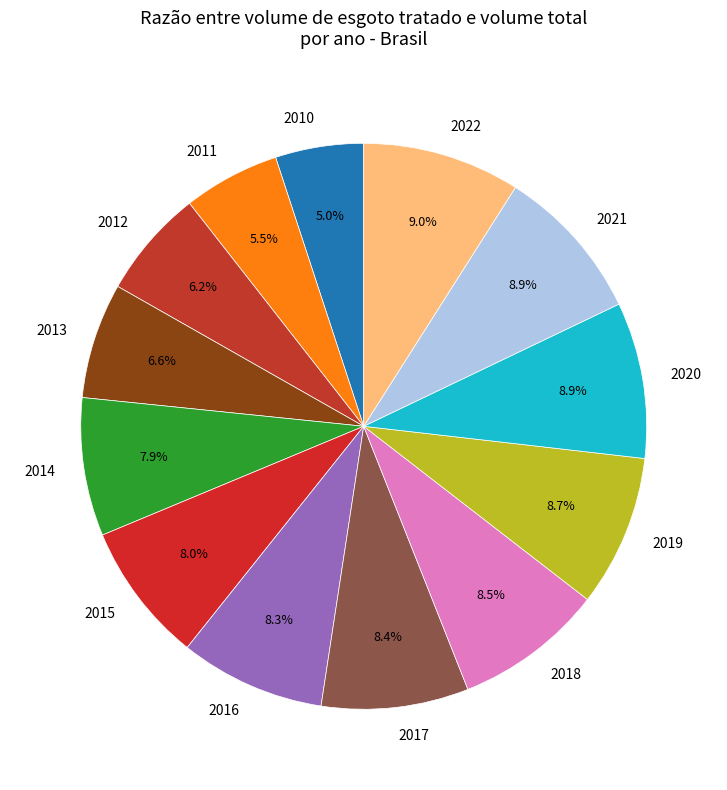

To the nearest percent, what is the combined percentage of 2021 and 2010?

14%